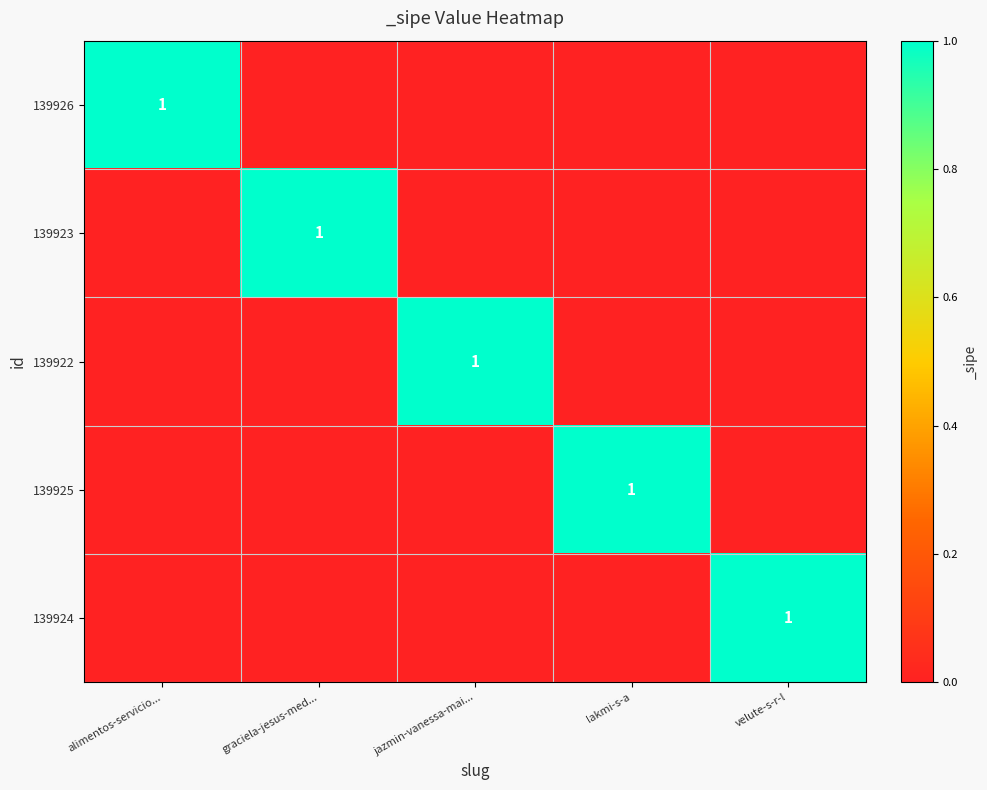

True or false: 139926 has a value of 0 at alimentos-servicio....

False